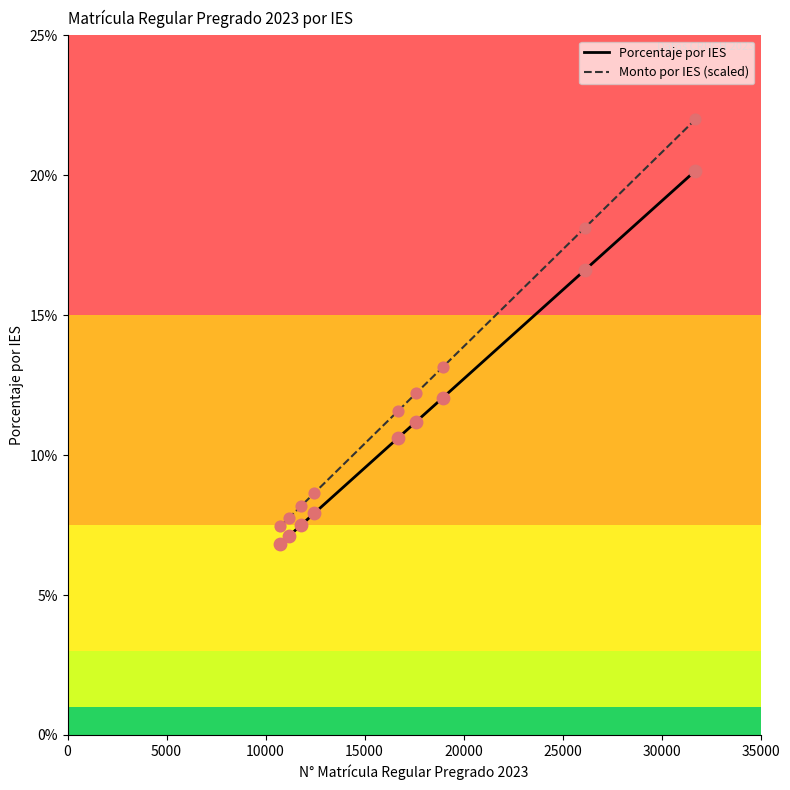

Does the chart have visible grid lines?

No